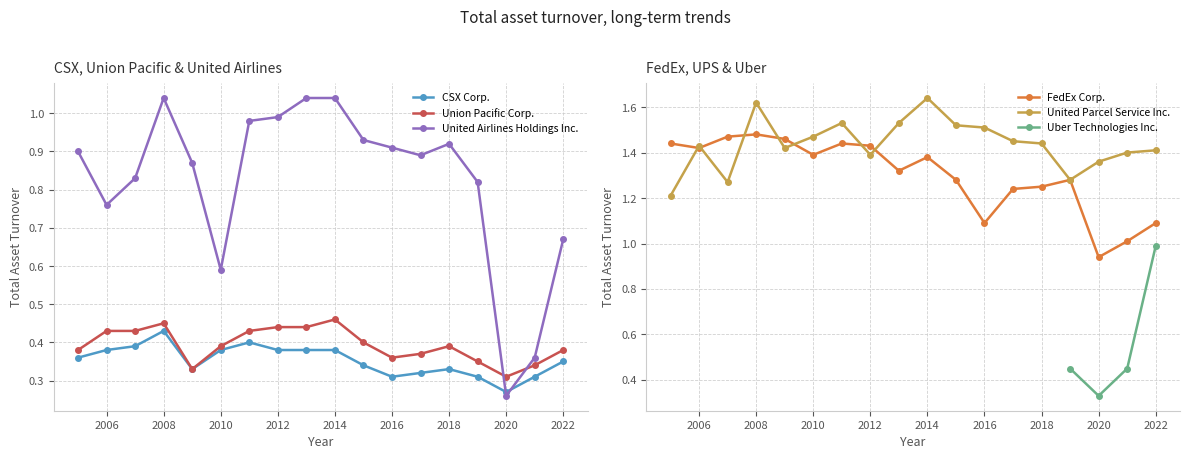

True or false: CSX Corp. has more than 0 points higher than both neighbors.

True